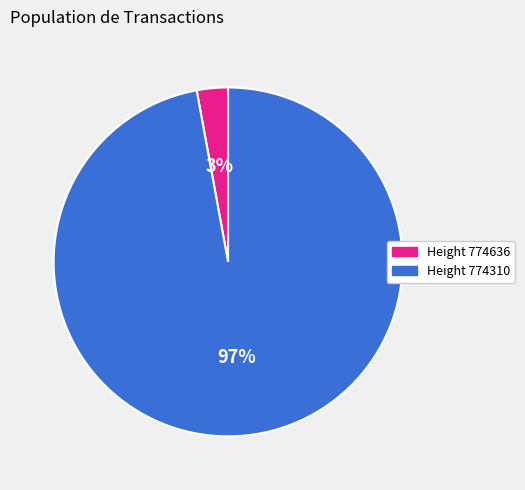

What is the smallest slice in the pie chart?

Height 774636